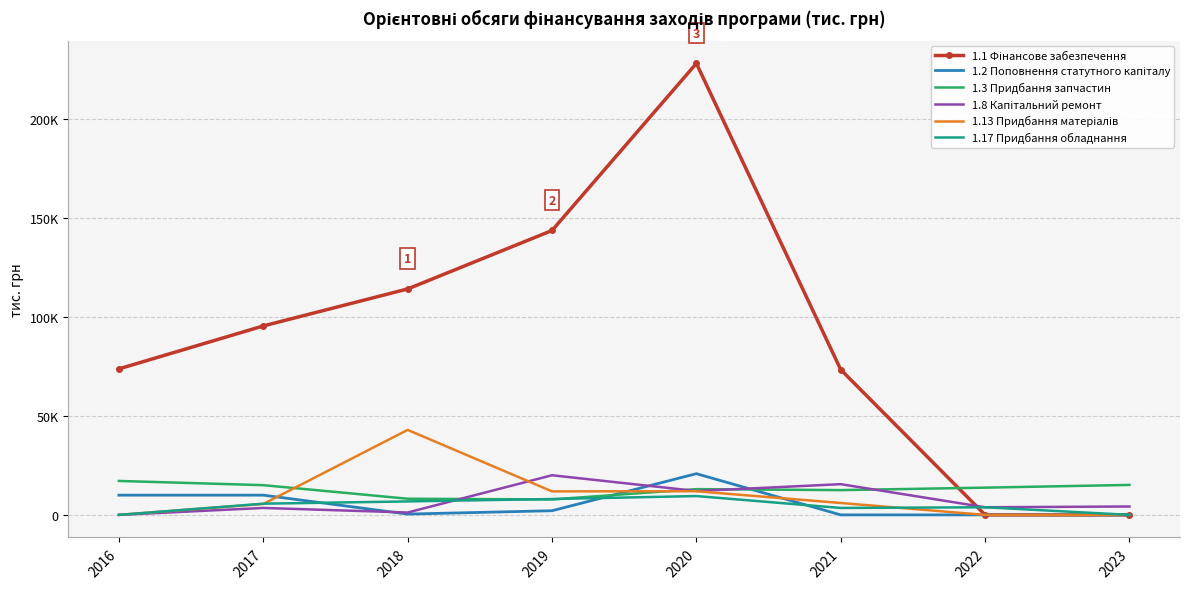

How many distinct data groups are displayed?

6